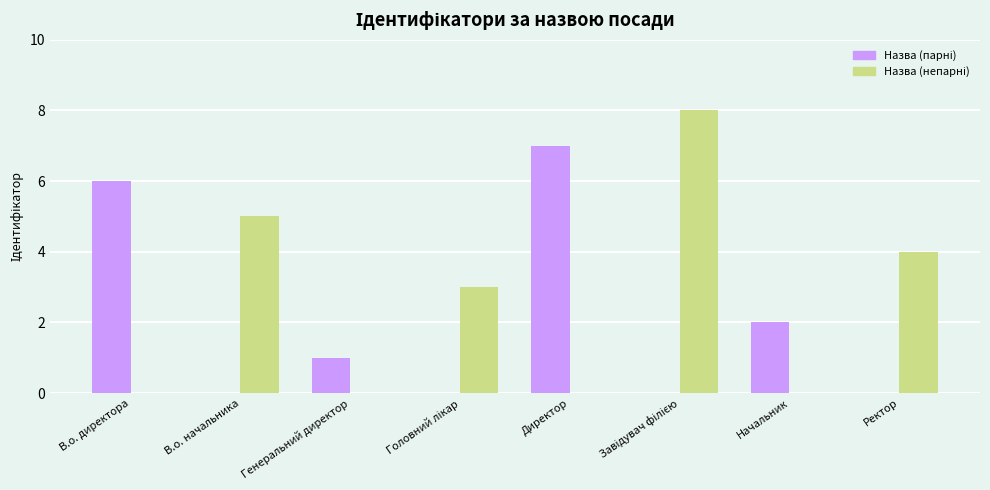

Are the bars horizontal?

No